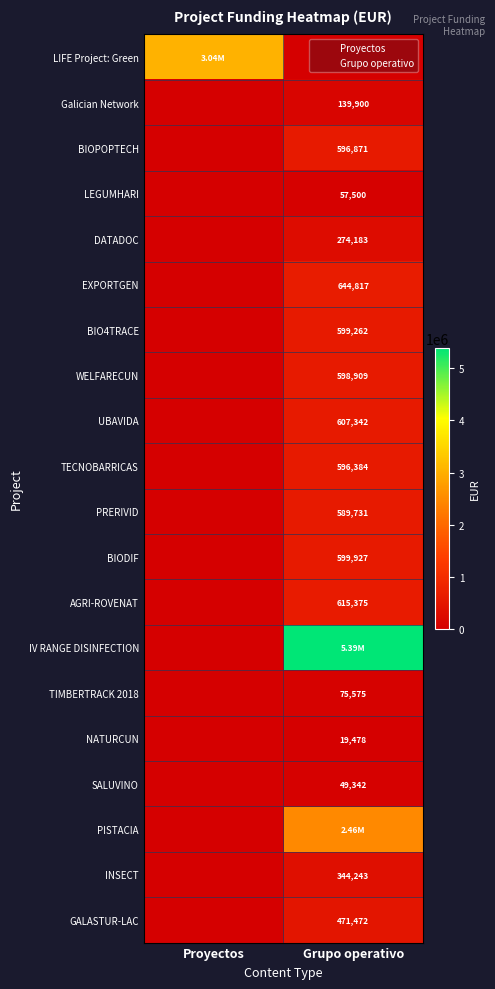

Is it true that LEGUMHARI equals 57500 at Grupo operativo?

True